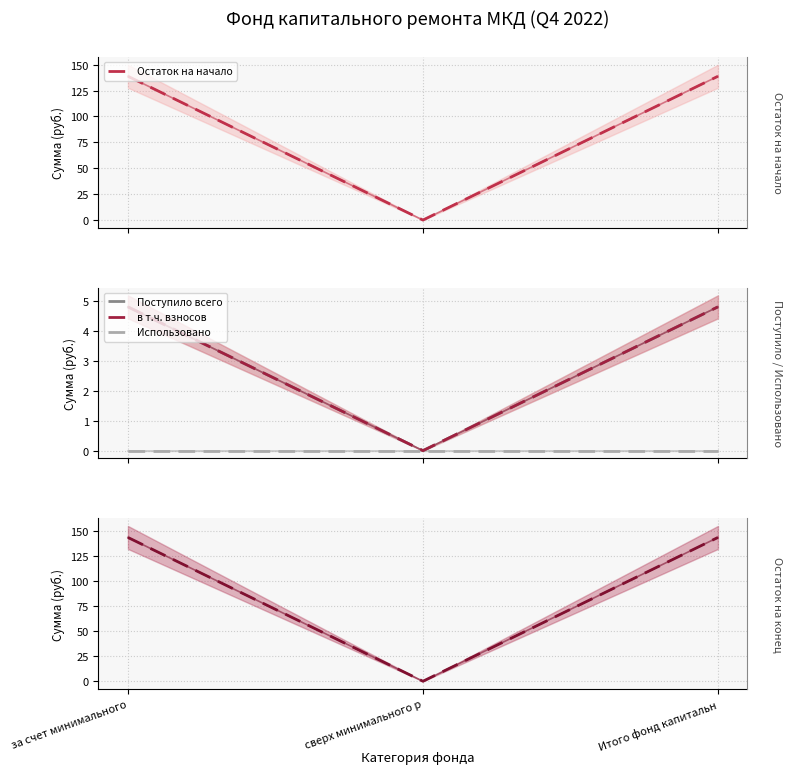

What is the maximum value for в т.ч. взносов?

4.8